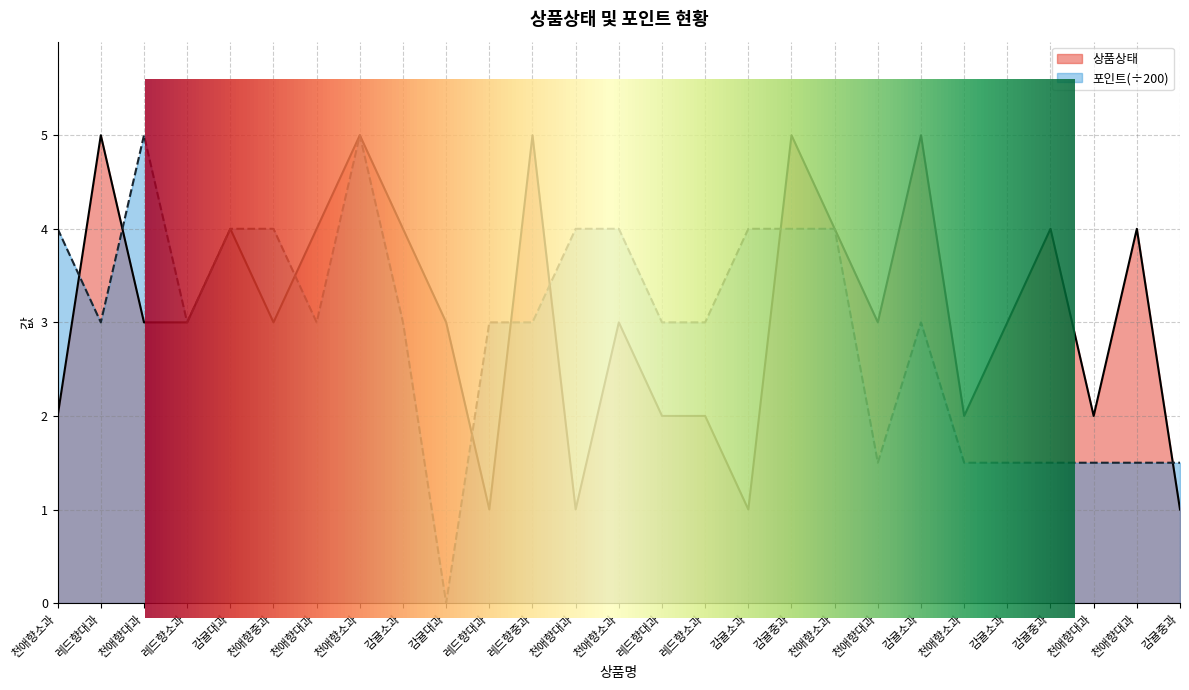

In 포인트, how many points are higher than both neighbors (excluding endpoints)?

3